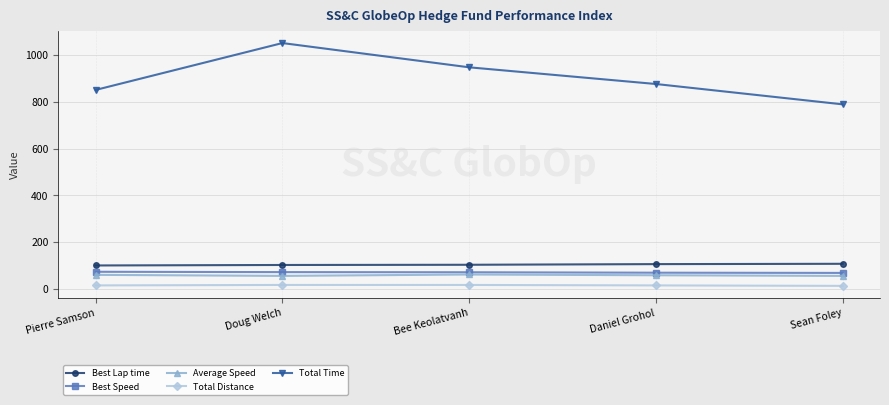

What are all the series names shown in the legend?

Best Lap time, Best Speed, Average Speed, Total Distance, Total Time